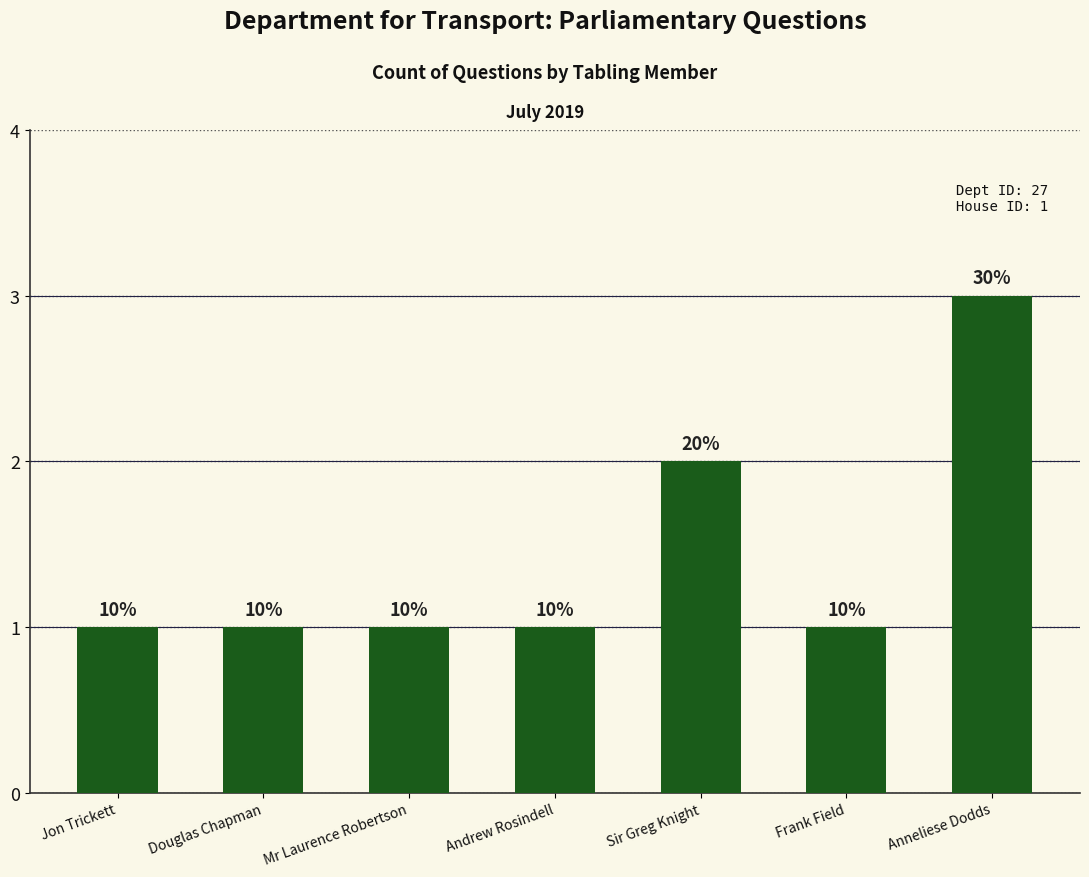

Reading left to right, transcribe all the data shown in this chart.

1	1	1	1	2	1	3